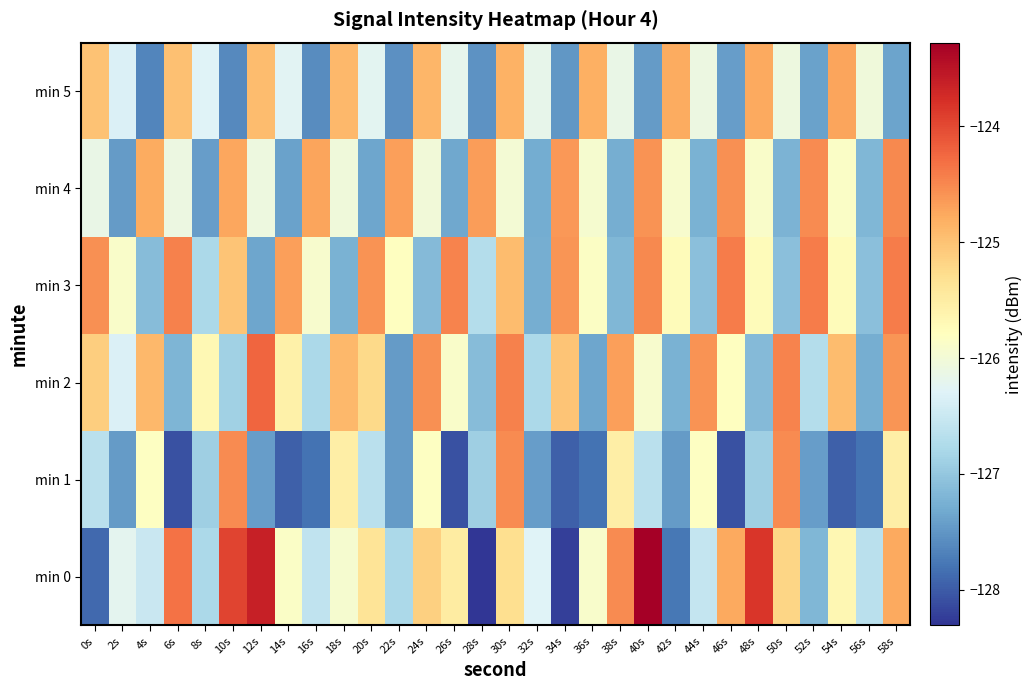

Reading left to right, transcribe all the data shown in this chart.

min 0: 0s=-127.9	2s=-126.2	4s=-126.5	6s=-124.3	8s=-126.8	10s=-123.9	12s=-123.6	14s=-125.9	16s=-126.6	18s=-125.9	20s=-125.4	22s=-126.8	24s=-125.1	26s=-125.5	28s=-128.3	30s=-125.3	32s=-126.3	34s=-128.2	36s=-125.9	38s=-124.5	40s=-123.3	42s=-127.8	44s=-126.5	46s=-124.8	48s=-123.8	50s=-125.2	52s=-127.2	54s=-125.7	56s=-126.6	58s=-124.8
min 1: 0s=-126.6	2s=-127.4	4s=-125.8	6s=-128.1	8s=-126.9	10s=-124.5	12s=-127.4	14s=-128.0	16s=-127.8	18s=-125.5	20s=-126.6	22s=-127.4	24s=-125.8	26s=-128.1	28s=-126.9	30s=-124.5	32s=-127.4	34s=-128.0	36s=-127.8	38s=-125.5	40s=-126.6	42s=-127.4	44s=-125.8	46s=-128.1	48s=-126.9	50s=-124.5	52s=-127.4	54s=-128.0	56s=-127.8	58s=-125.5
min 2: 0s=-125.1	2s=-126.3	4s=-124.9	6s=-127.2	8s=-125.7	10s=-126.9	12s=-124.2	14s=-125.6	16s=-126.8	18s=-124.9	20s=-125.2	22s=-127.5	24s=-124.6	26s=-125.9	28s=-127.1	30s=-124.5	32s=-126.8	34s=-125.0	36s=-127.3	38s=-124.7	40s=-125.9	42s=-127.2	44s=-124.6	46s=-125.8	48s=-127.1	50s=-124.5	52s=-126.7	54s=-124.9	56s=-127.3	58s=-124.6
min 3: 0s=-124.6	2s=-125.9	4s=-127.1	6s=-124.5	8s=-126.8	10s=-125.0	12s=-127.3	14s=-124.7	16s=-125.9	18s=-127.2	20s=-124.6	22s=-125.8	24s=-127.1	26s=-124.5	28s=-126.7	30s=-124.9	32s=-127.3	34s=-124.6	36s=-125.8	38s=-127.2	40s=-124.5	42s=-125.7	44s=-127.1	46s=-124.4	48s=-125.7	50s=-127.1	52s=-124.4	54s=-125.7	56s=-127.1	58s=-124.4
min 4: 0s=-126.1	2s=-127.5	4s=-124.8	6s=-126.1	8s=-127.4	10s=-124.7	12s=-126.1	14s=-127.4	16s=-124.7	18s=-126.0	20s=-127.4	22s=-124.7	24s=-126.0	26s=-127.3	28s=-124.7	30s=-126.0	32s=-127.3	34s=-124.6	36s=-125.9	38s=-127.3	40s=-124.6	42s=-125.9	44s=-127.2	46s=-124.6	48s=-125.9	50s=-127.2	52s=-124.5	54s=-125.9	56s=-127.2	58s=-124.5
min 5: 0s=-125.0	2s=-126.3	4s=-127.6	6s=-125.0	8s=-126.3	10s=-127.6	12s=-124.9	14s=-126.3	16s=-127.6	18s=-124.9	20s=-126.2	22s=-127.6	24s=-124.9	26s=-126.2	28s=-127.5	30s=-124.8	32s=-126.2	34s=-127.5	36s=-124.8	38s=-126.1	40s=-127.5	42s=-124.8	44s=-126.1	46s=-127.4	48s=-124.8	50s=-126.1	52s=-127.4	54s=-124.7	56s=-126.0	58s=-127.4